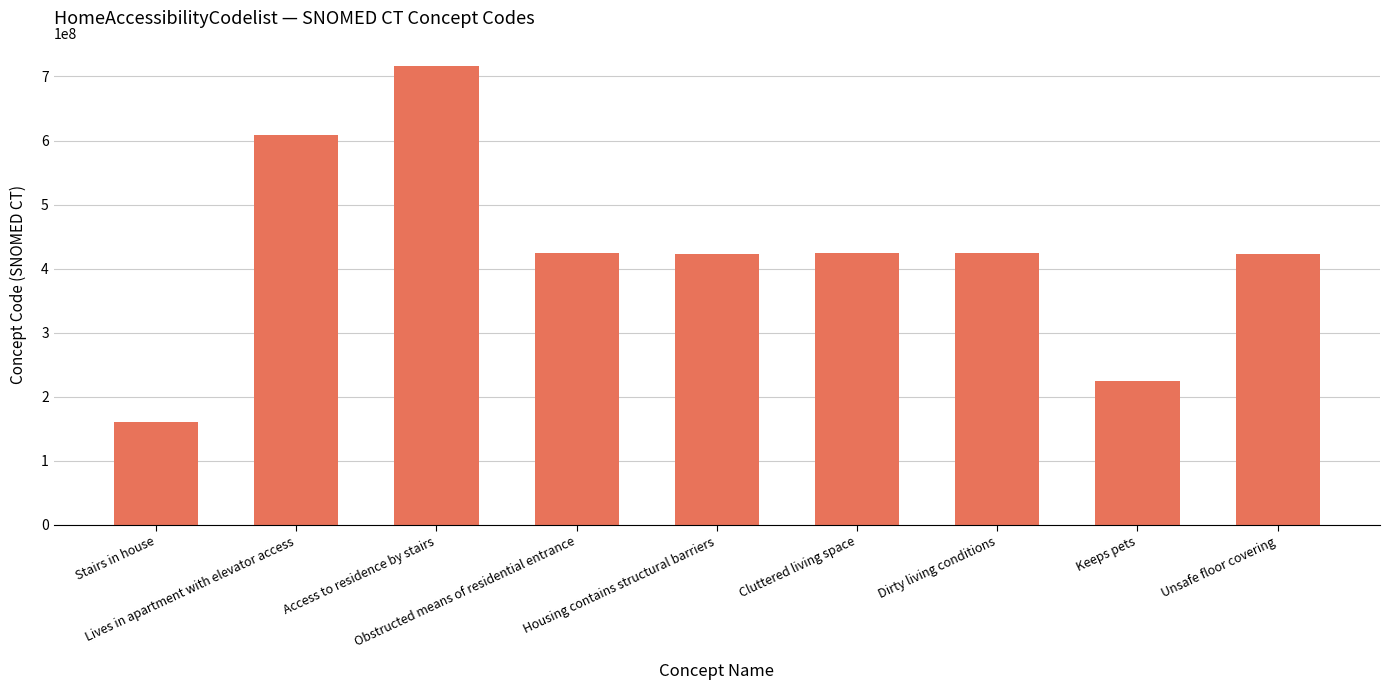

Which has a higher value, Cluttered living space or Access to residence by stairs?

Access to residence by stairs